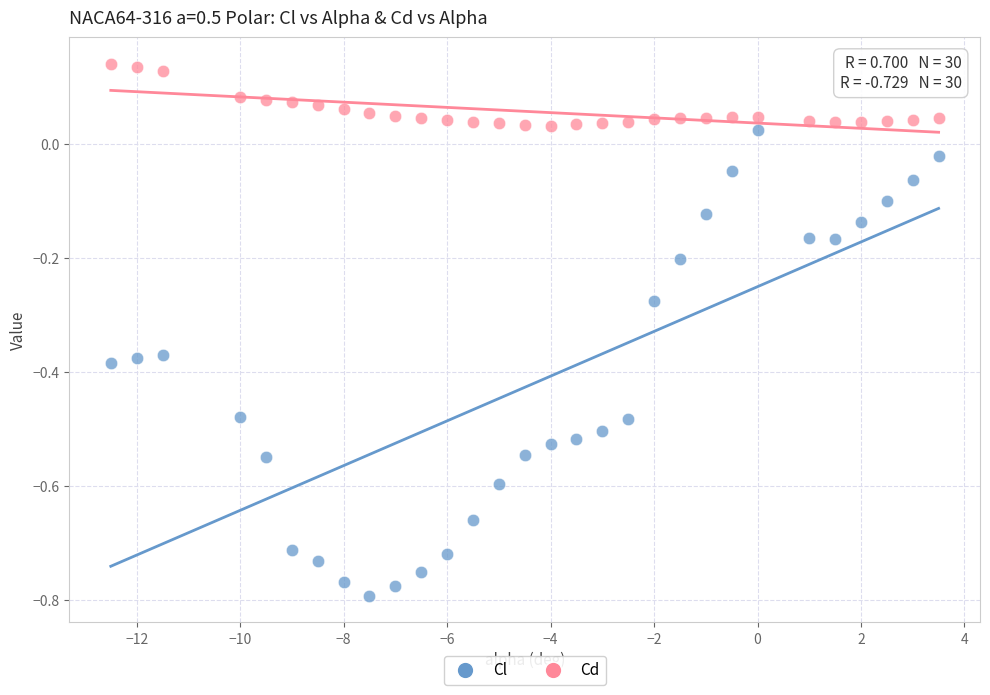

What is the X range (max minus min) for the scatter plot?

16.0